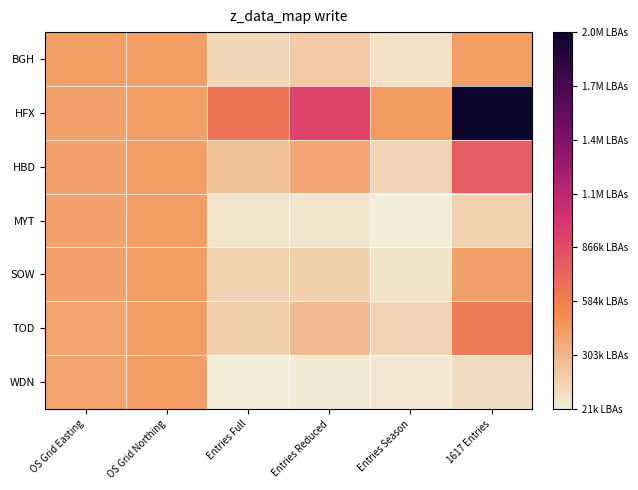

Which series has the largest total across all categories?

HFX